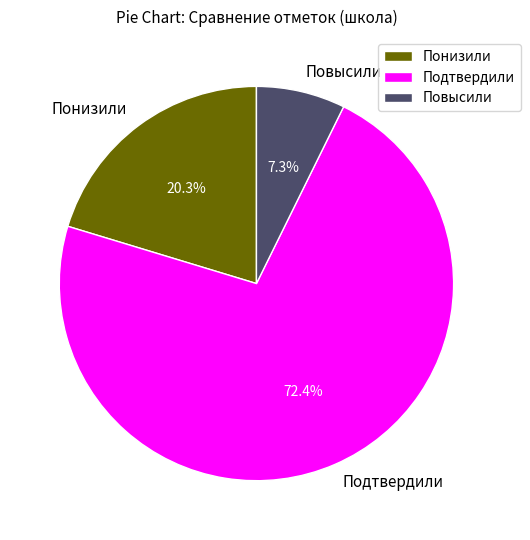

How many slices are in this pie chart?

3